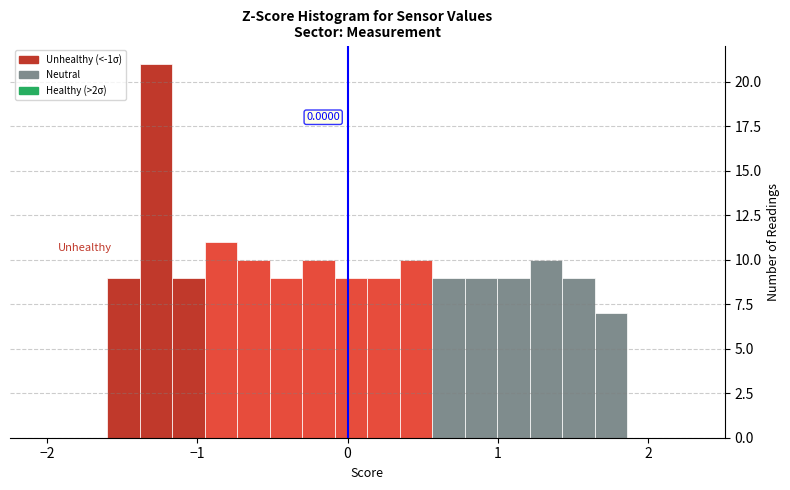

Read against the x-axis, roughly where is the centre of the tallest bar?

-1.3